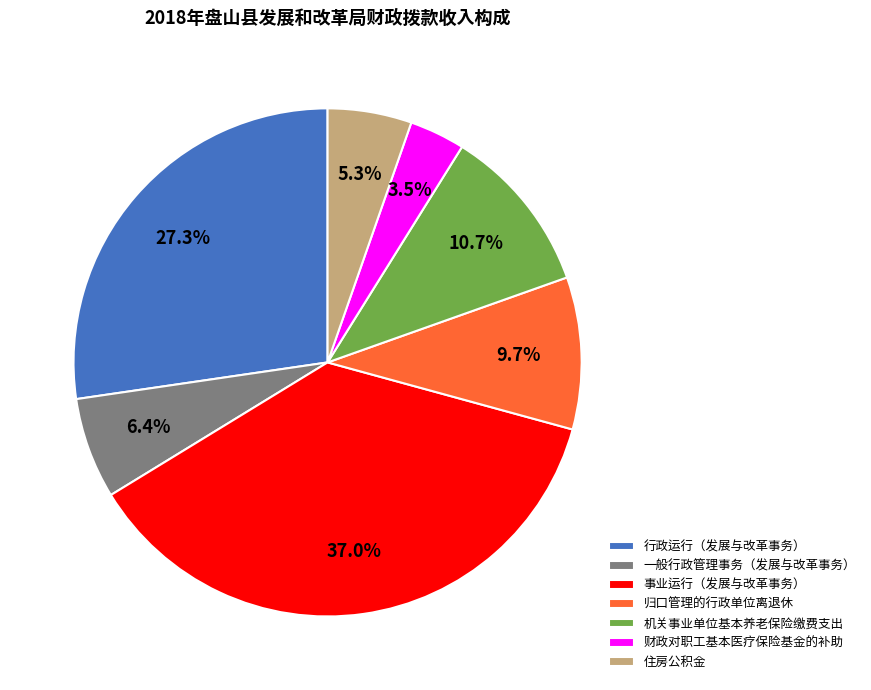

Approximately how many times larger is the value at 住房公积金 compared to 财政对职工基本医疗保险基金的补助?

1.5